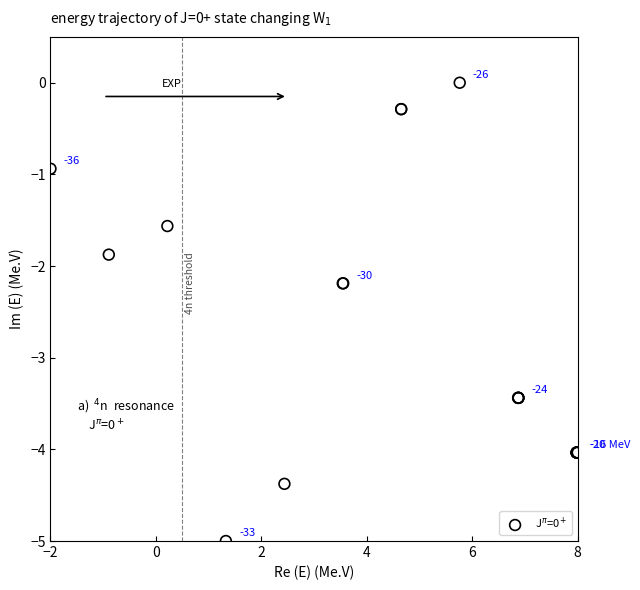

What Y value in the scatter plot is closest to -2?

-1.9